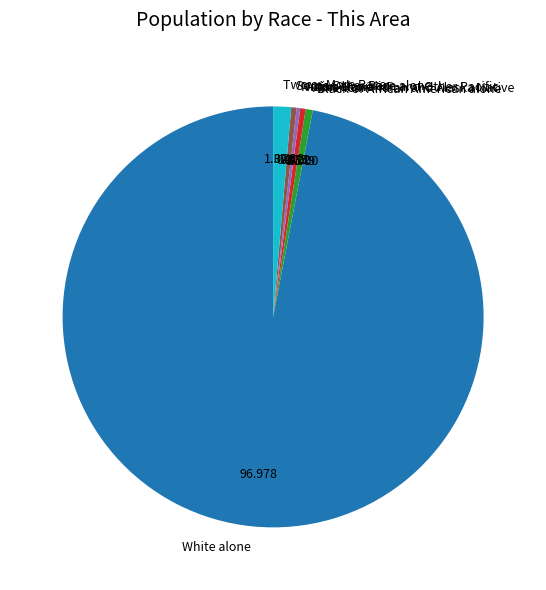

Which category accounts for the majority?

White alone